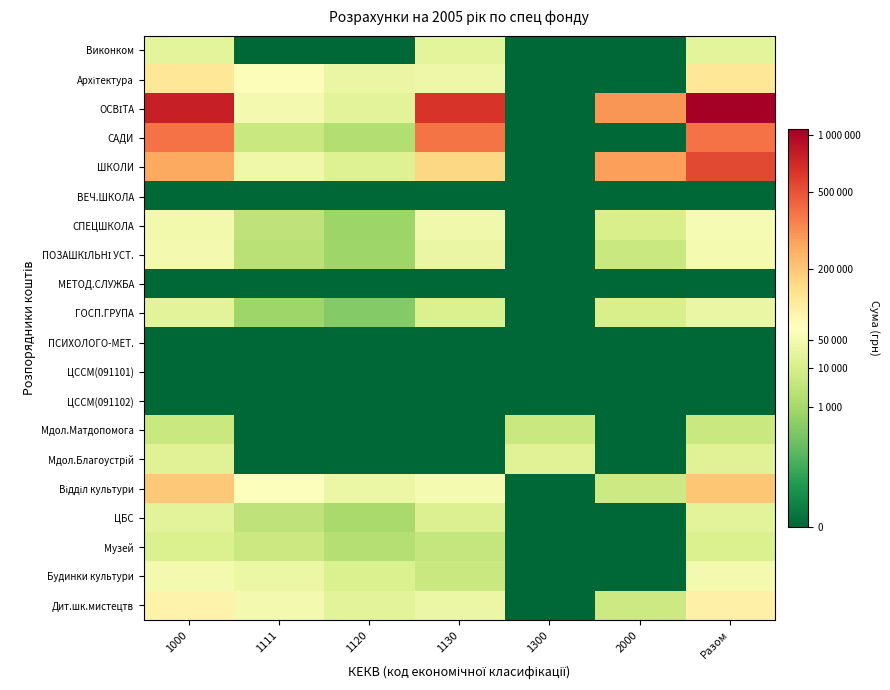

What is the total value across all series at 1300?

18.1